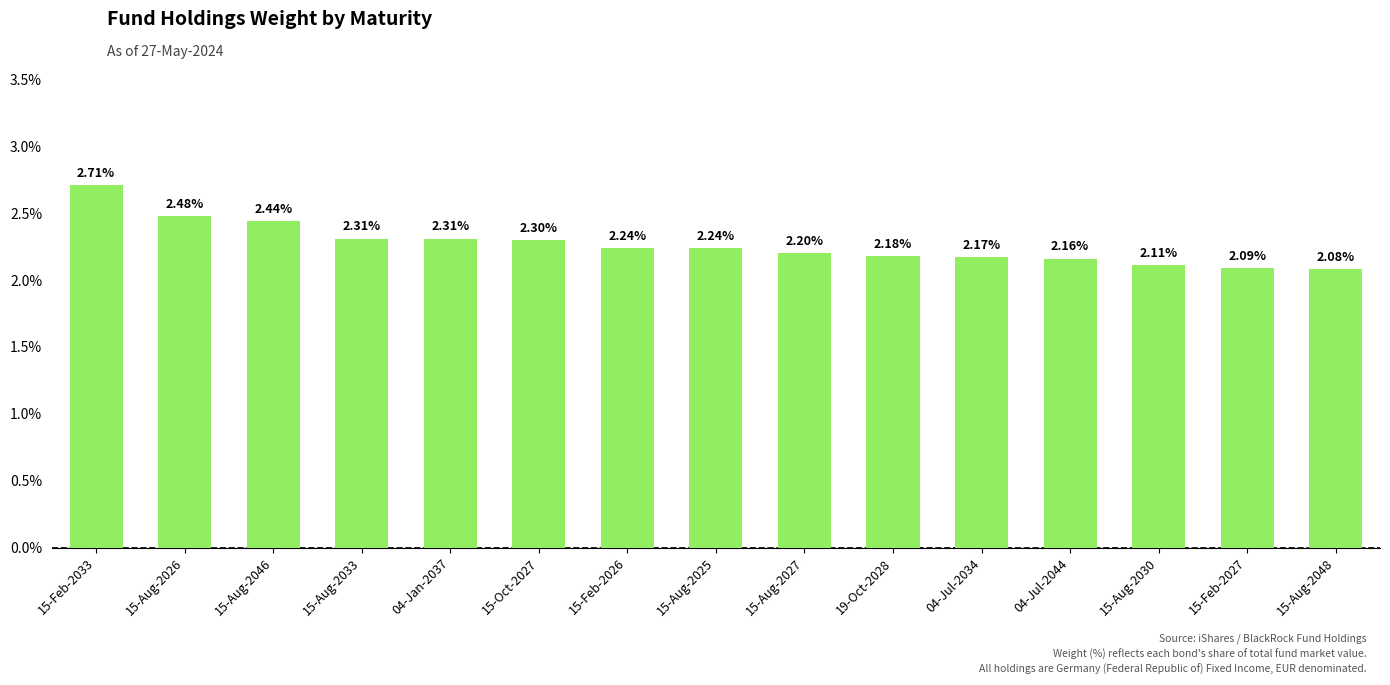

What is the label of the 10th bar from the right?

15-Oct-2027